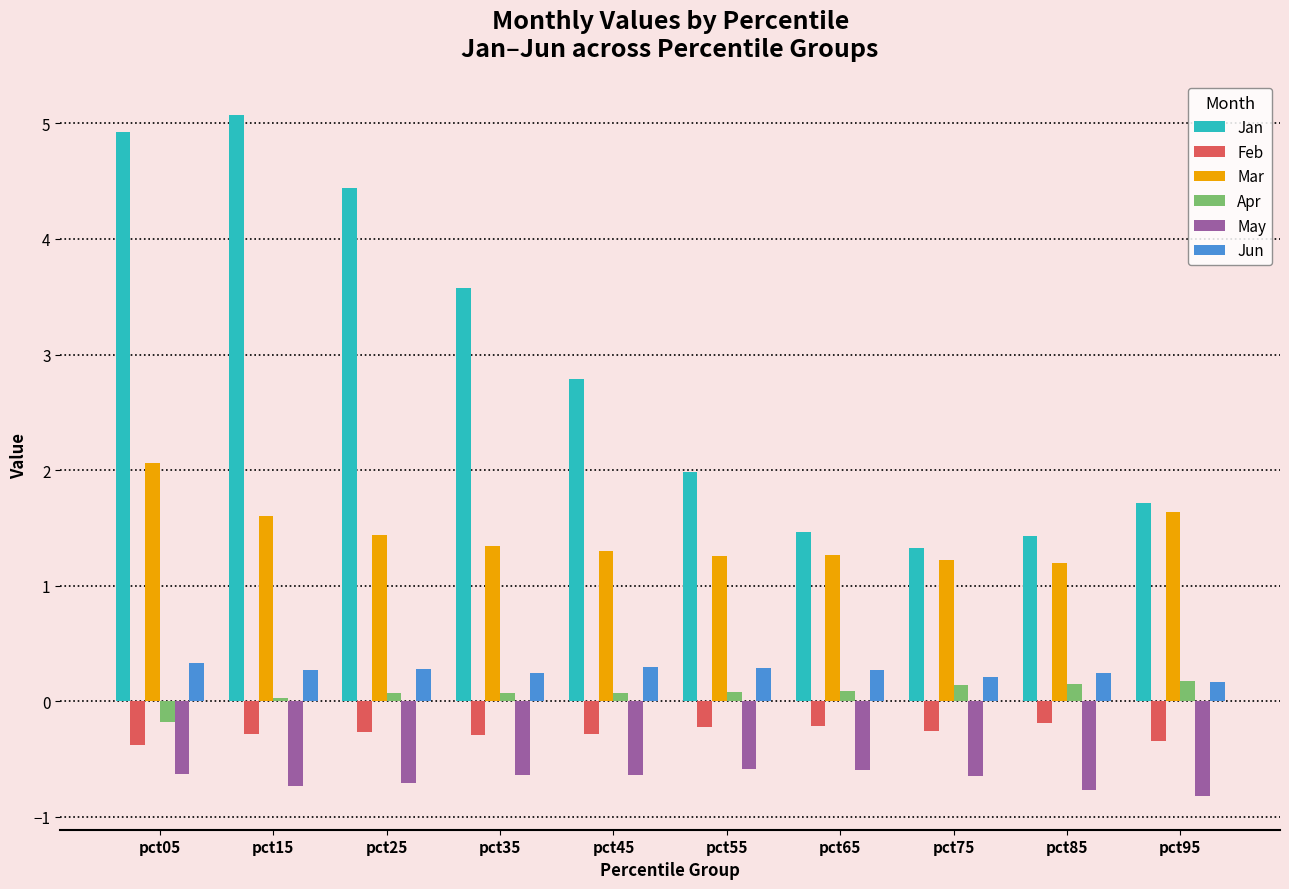

What is the sum of all Jun values?

2.6